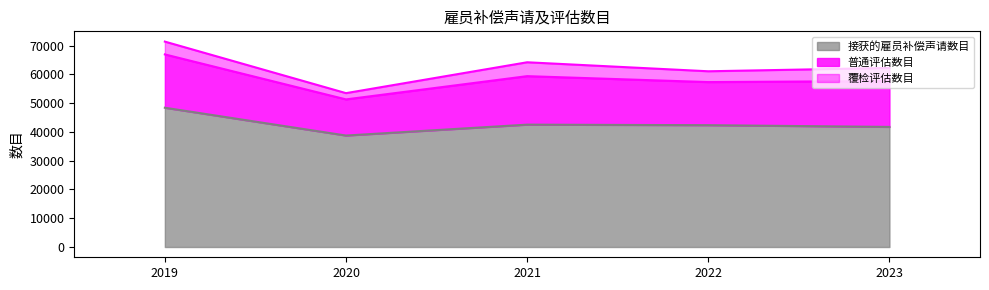

At how many categories does at least one series exceed 44777?

5